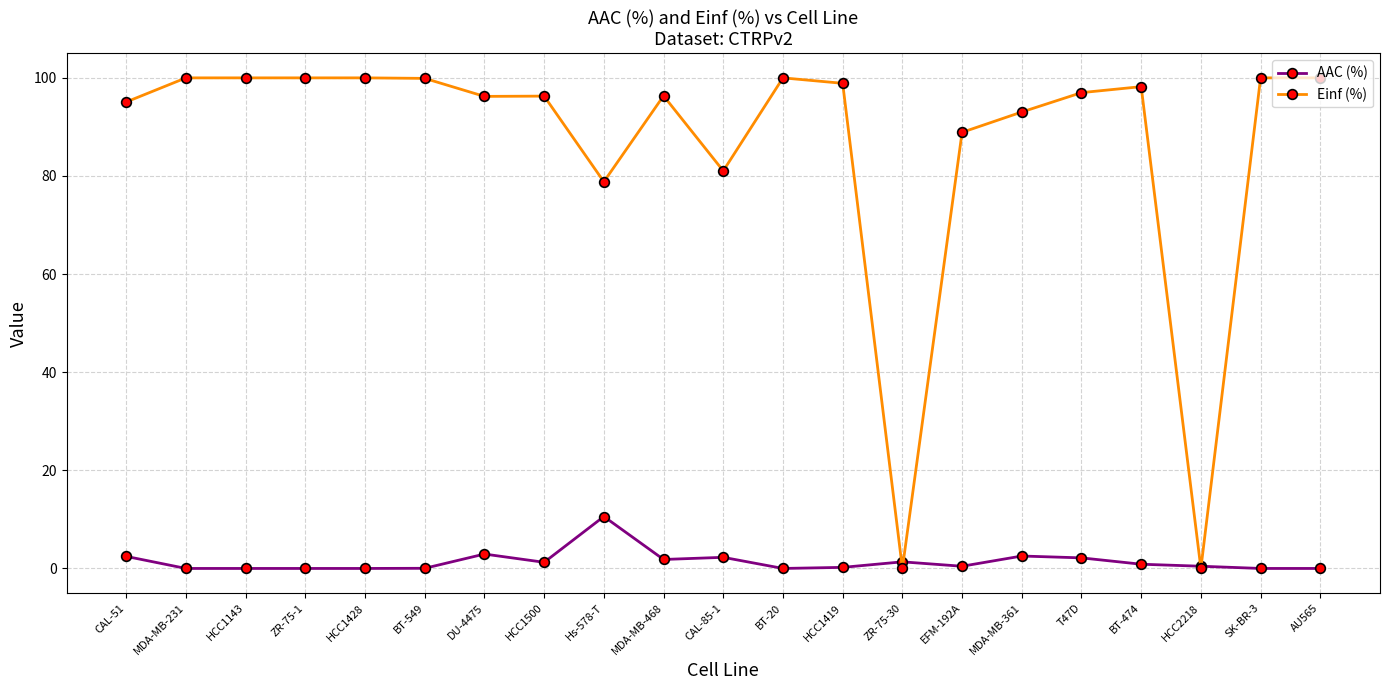

Read the Einf (%) value at HCC1500.

96.3